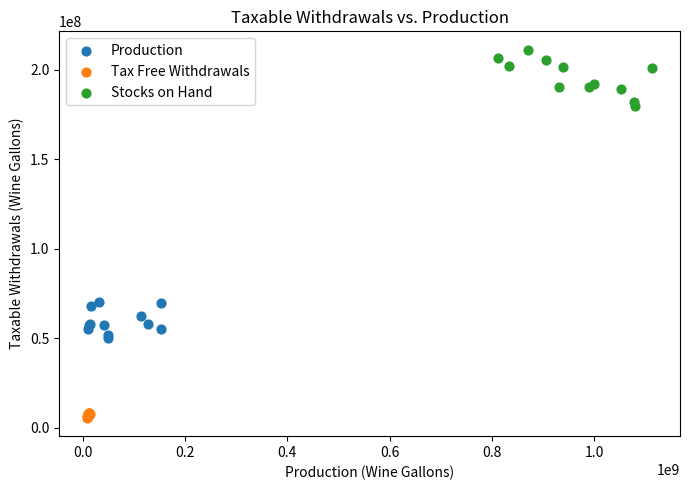

Which series has the largest Y range (max minus min)?

Stocks on Hand